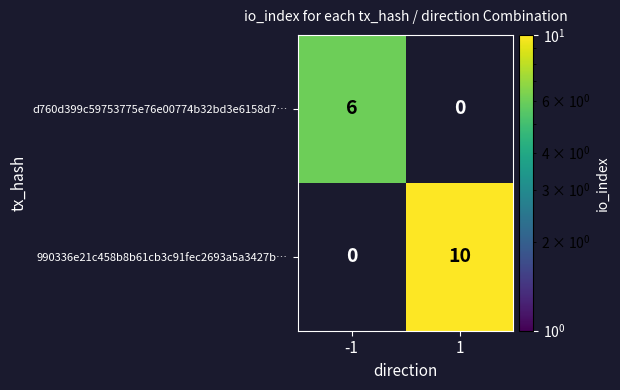

What is the total value across all series at 1?

10